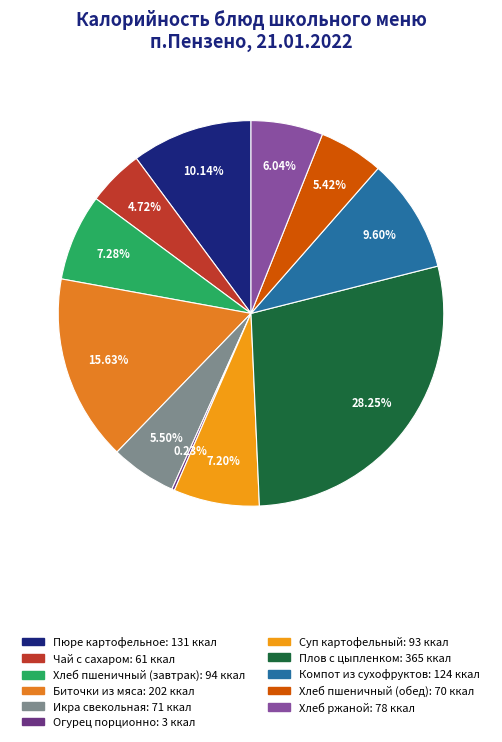

How many segments does this pie chart have?

11